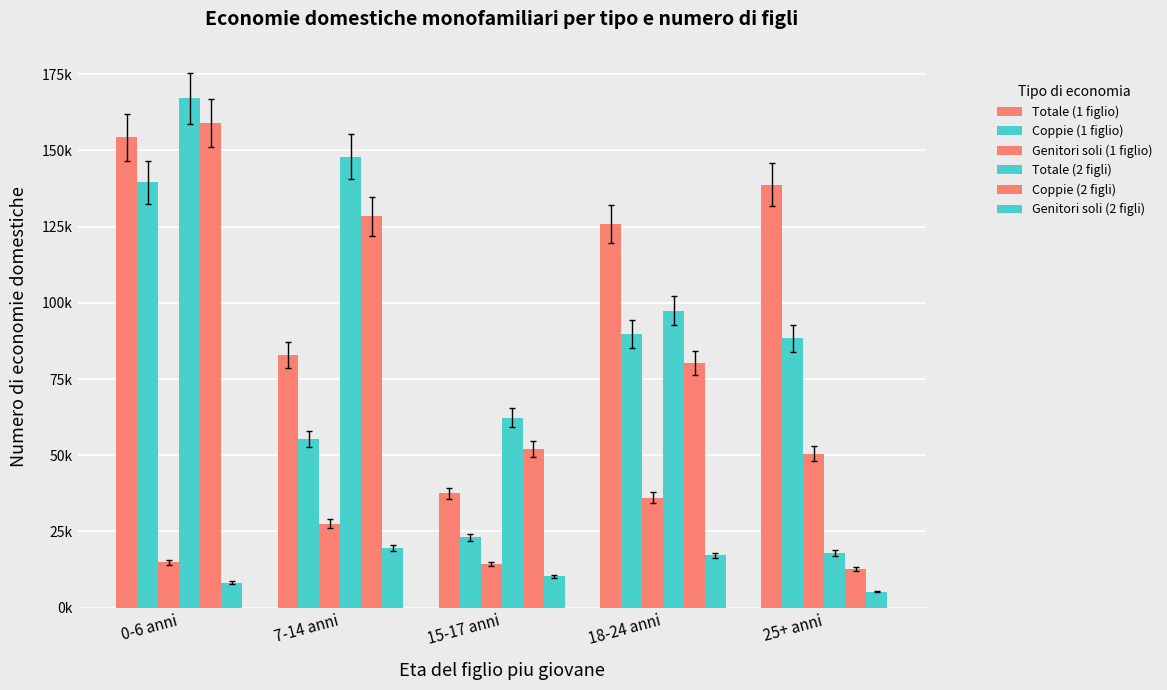

What is the sum of the Totale (2 figli) values at 15-17 anni and 7-14 anni?

210292.5